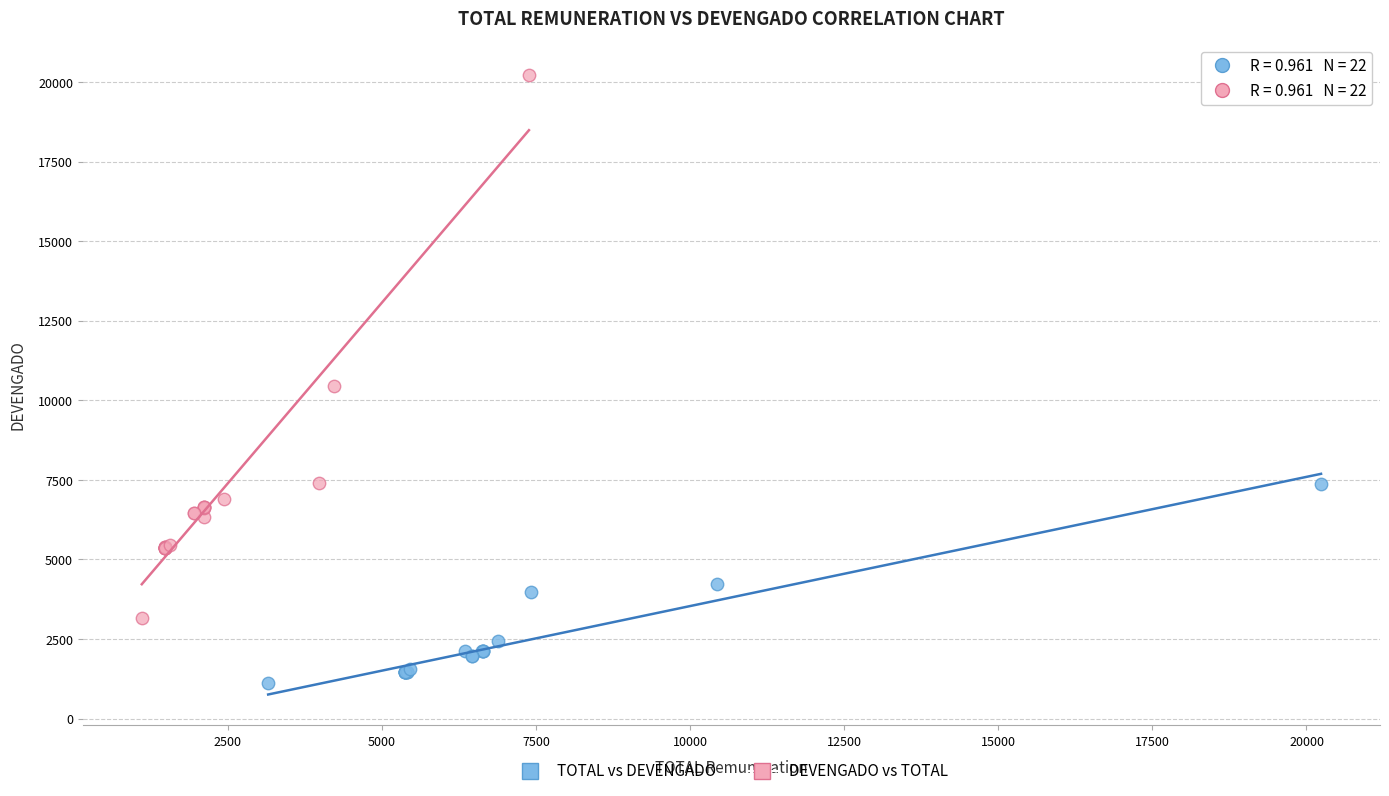

Which series has the widest spread of Y values?

DEVENGADO vs TOTAL